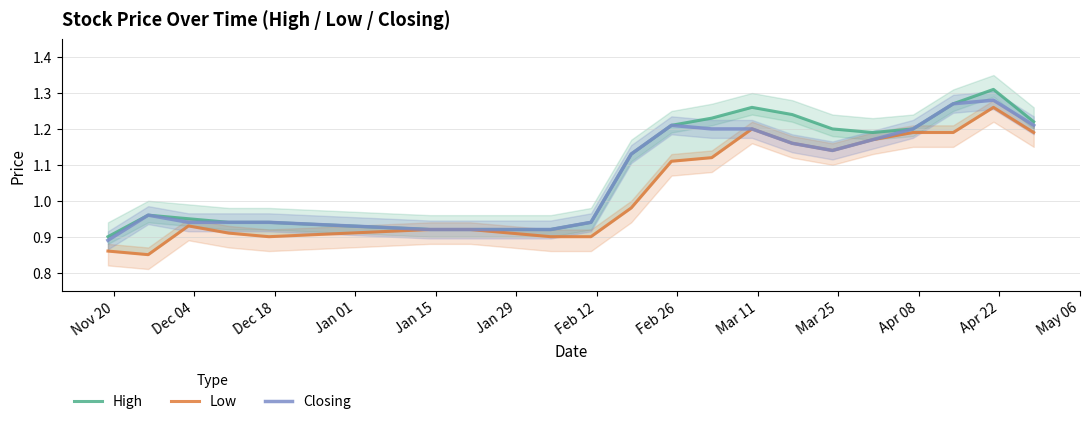

In Closing, how many points are lower than both neighbors (excluding endpoints)?

1